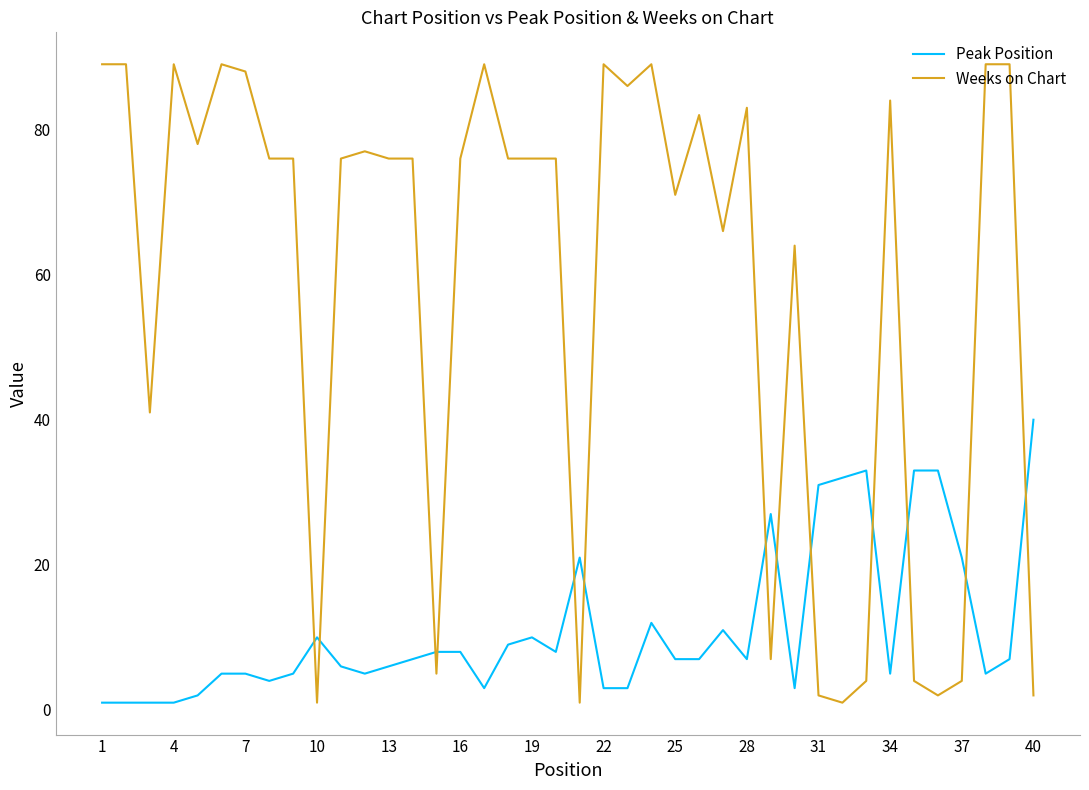

What is the maximum value for Weeks on Chart?

89